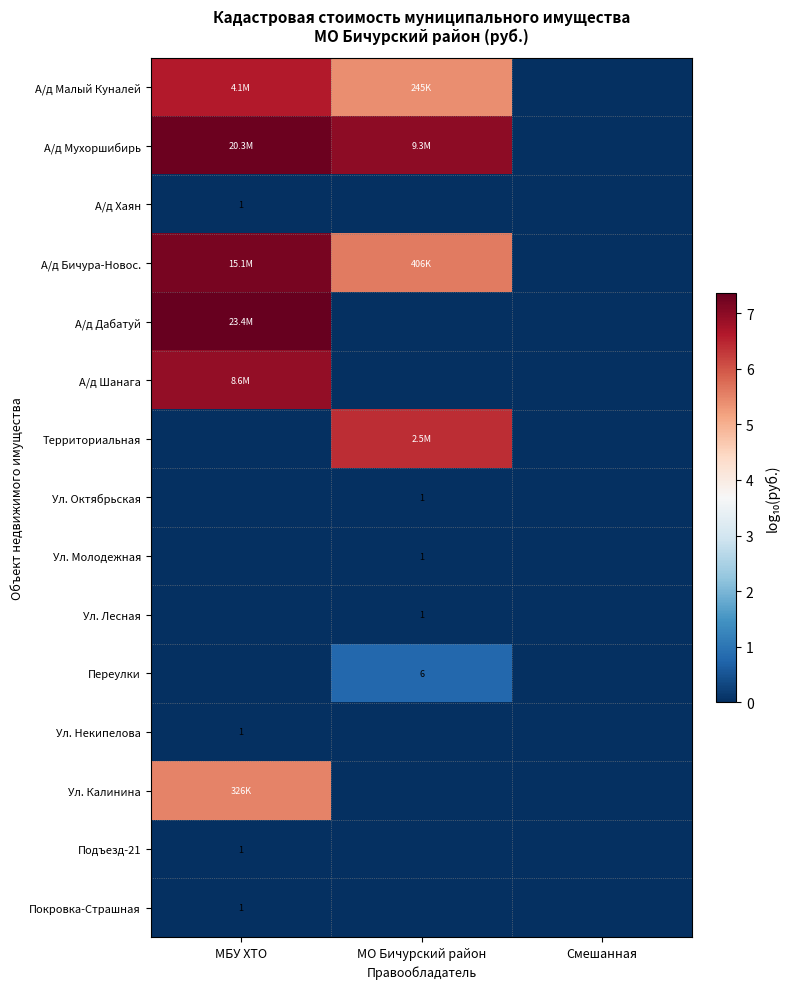

How many categories are shown in the chart?

3